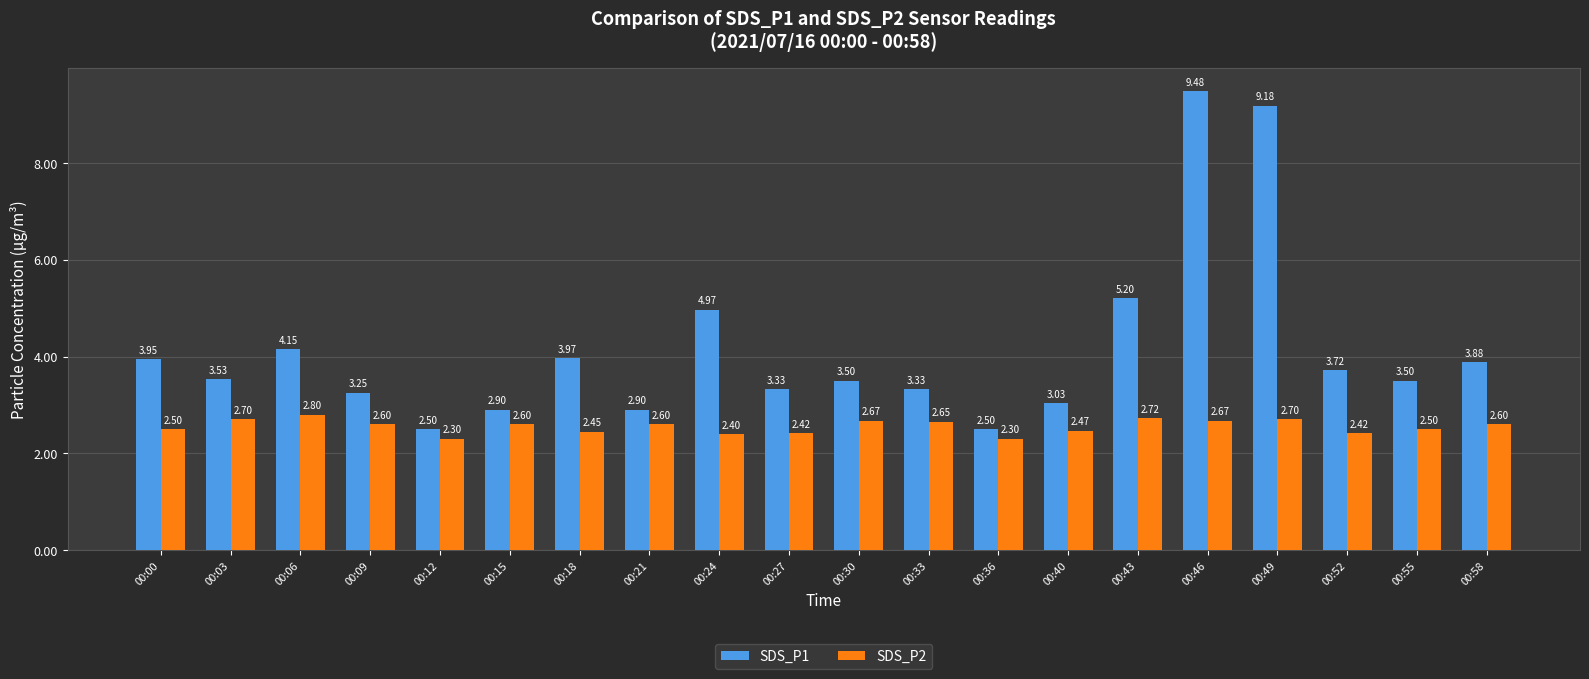

List the series in order of their peak value, lowest first.

SDS_P2, SDS_P1